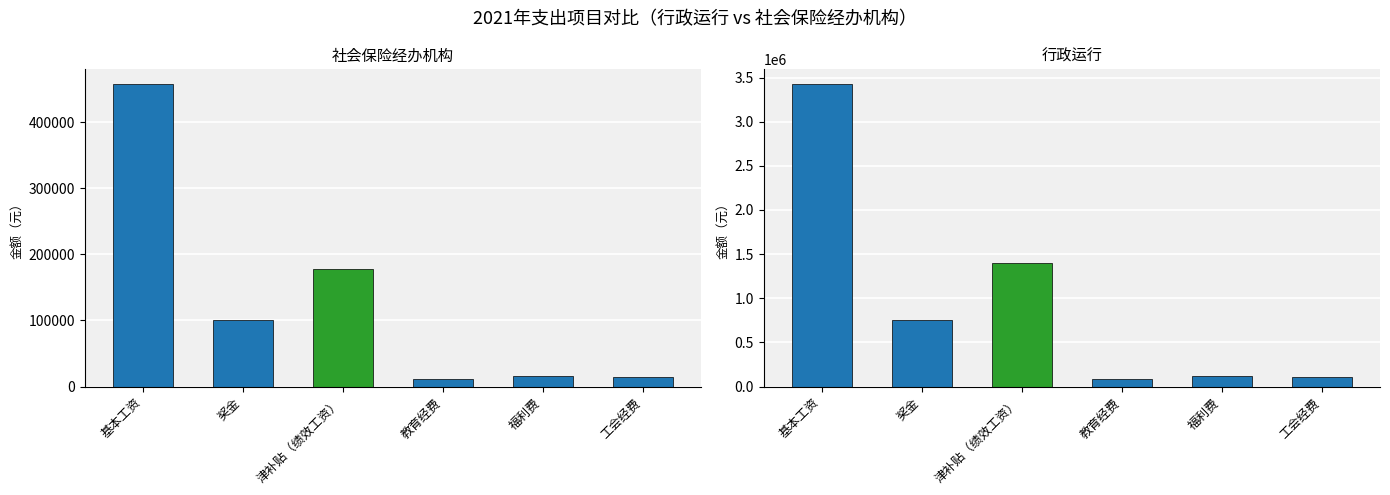

What is the difference between the second highest and minimum values in the 社会保险经办机构 series?

166971